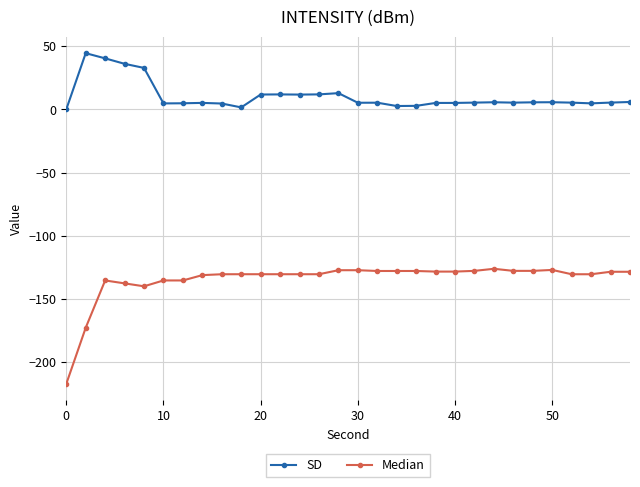

In SD, how many points are lower than both neighbors (excluding endpoints)?

7